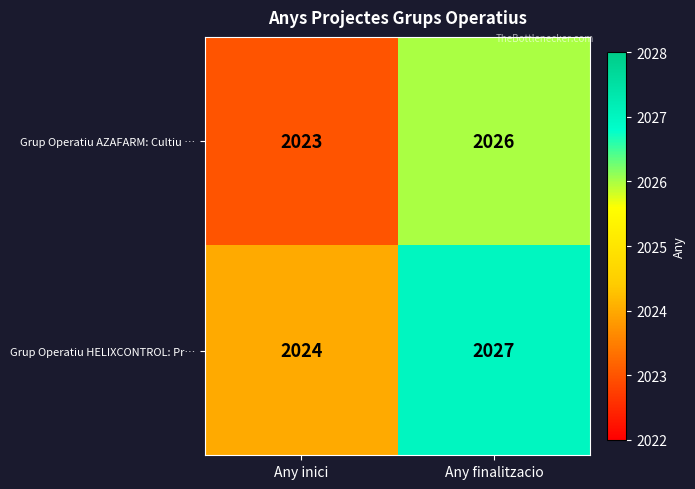

Reading right to left, transcribe all the data shown in this chart.

Grup Operatiu AZAFARM: Cultiu …: Any finalitzacio=2026	Any inici=2023
Grup Operatiu HELIXCONTROL: Pr…: Any finalitzacio=2027	Any inici=2024